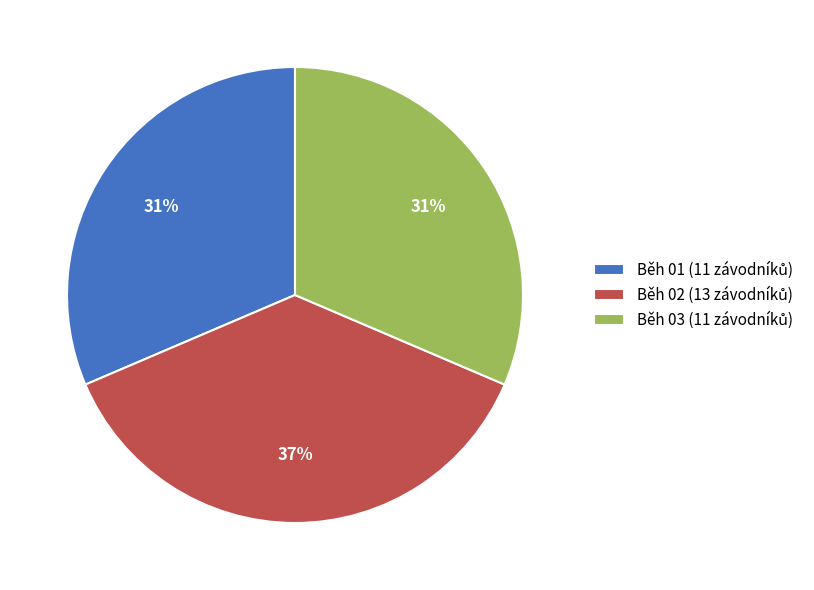

Is it true that Běh 02 is 37% of the pie?

True